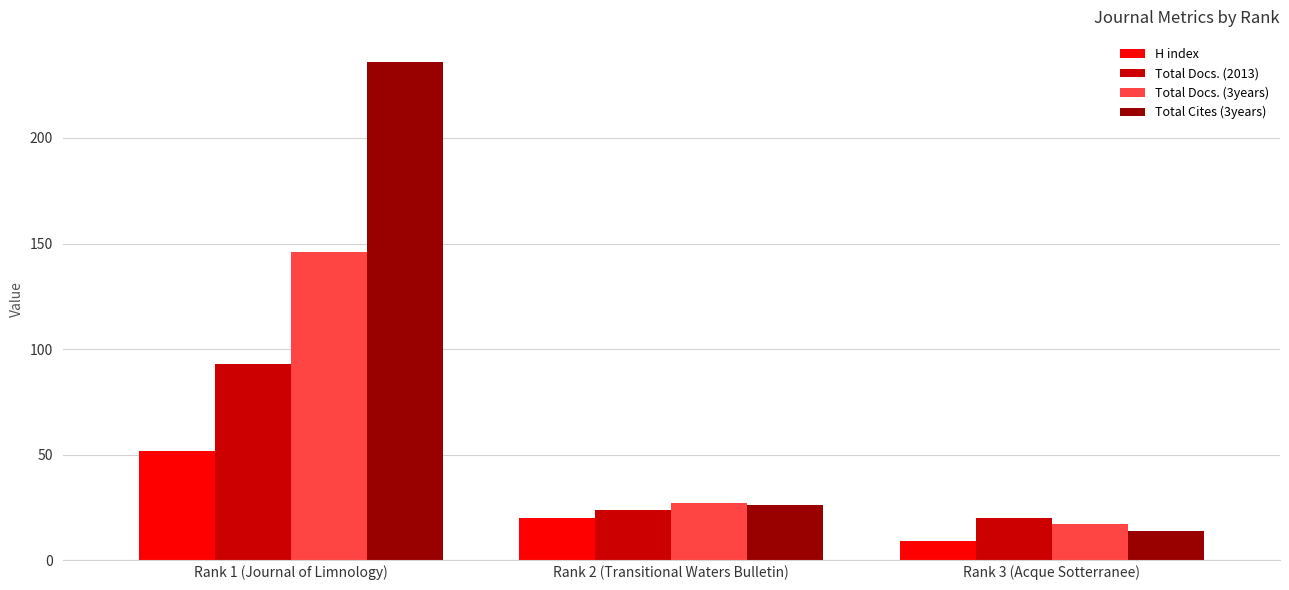

What is the difference between the highest and lowest values at Rank 2 (Transitional Waters Bulletin)?

7